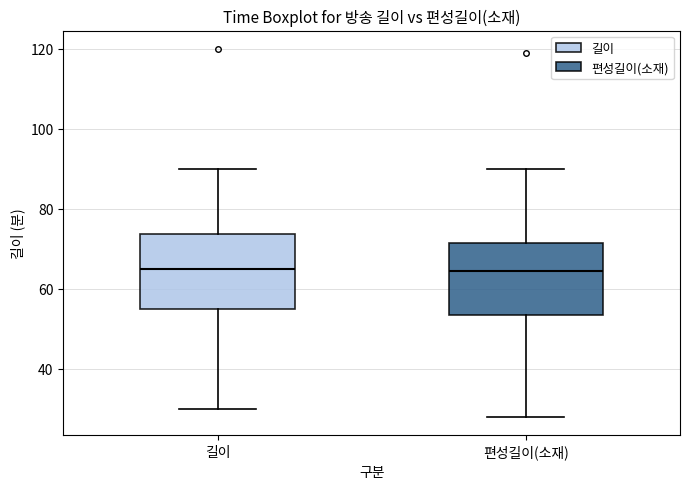

Reading left to right, transcribe this box plot: for each box, give where its median line is, the range the box spans, and where its two whiskers end, as read against the y-axis. The values are not printed on the chart, so give them approximately, as read against the axis.

길이: median 66, box 56 to 74, whiskers 30 to 90
편성길이(소재): median 64, box 54 to 72, whiskers 28 to 90